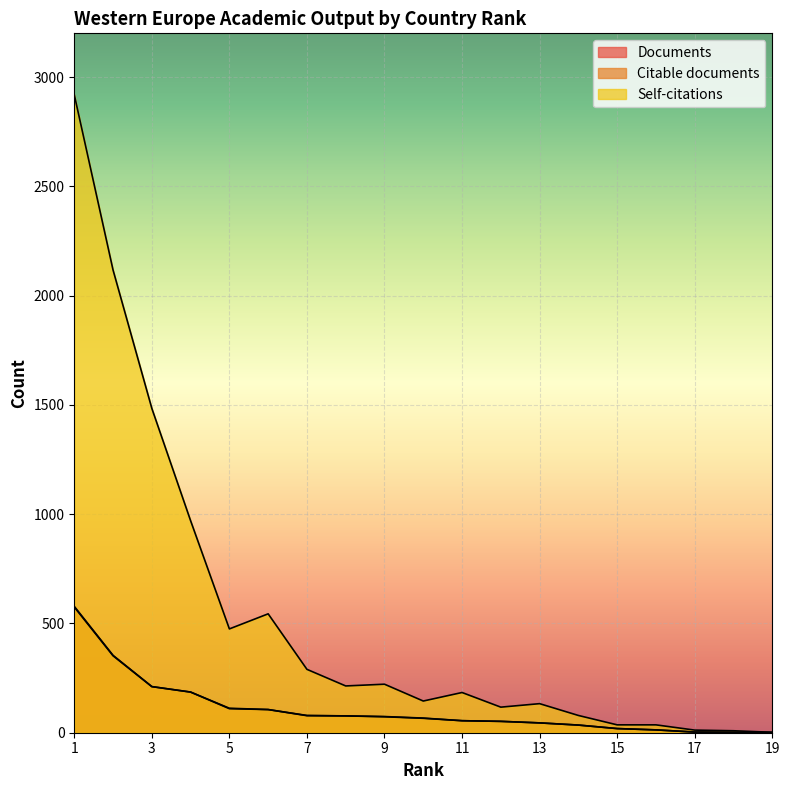

The value of Citable documents at 15 is 19. True or false?

True